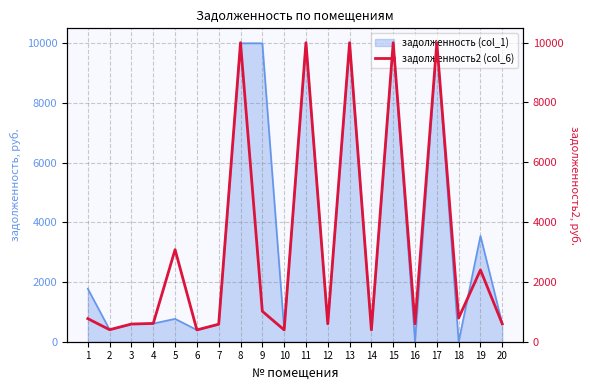

How many categories are shown in the chart?

20